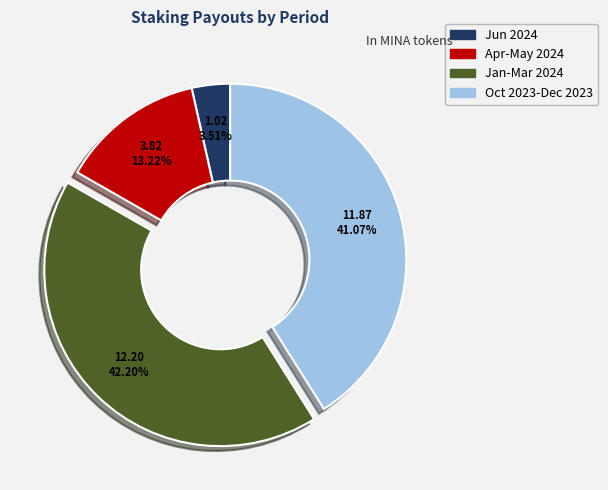

Is there any slice that represents more than half of the pie?

No